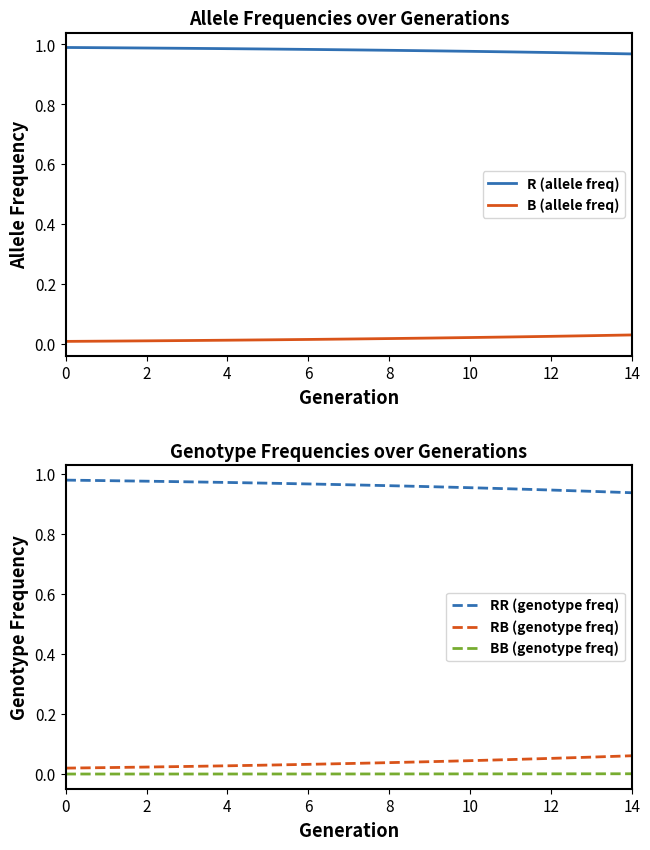

What value does the RR (genotype freq) series have at 13?

0.9